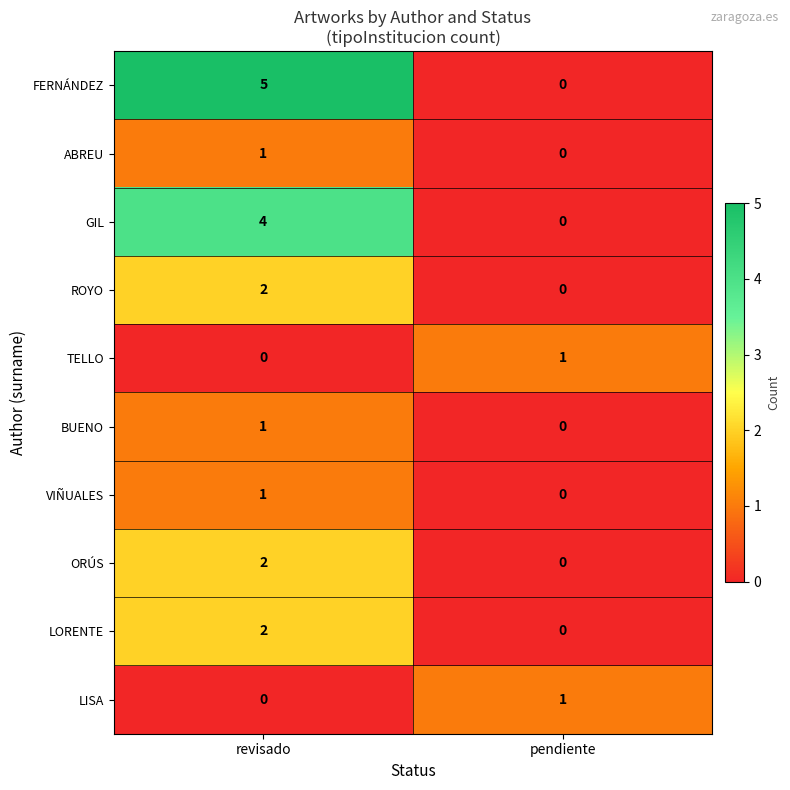

Which series has the largest range (max minus min)?

row_0